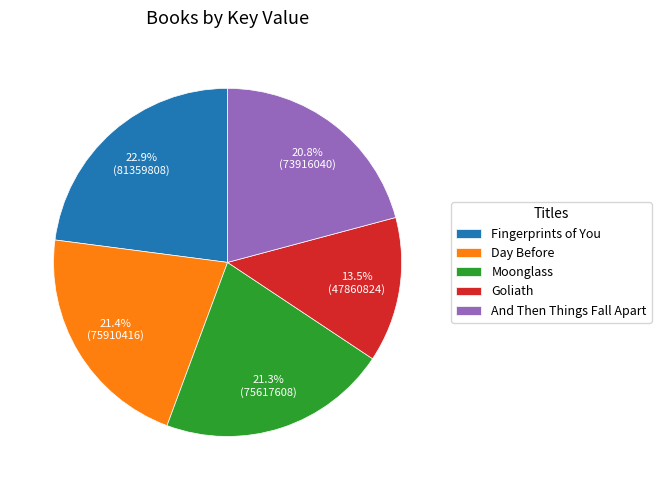

How many slices are in this pie chart?

5